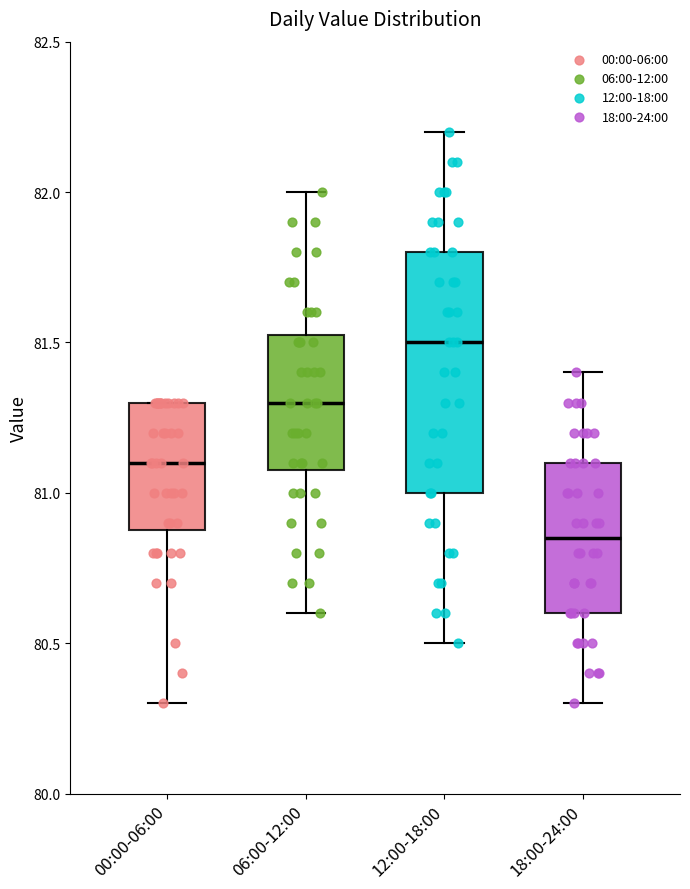

Reading left to right, read every box against the y-axis: the position of its median line, the range the box covers, and the ends of its whiskers. The values are not printed on the chart, so give them approximately, as read against the axis.

00:00-06:00: median 81.10, box 80.90 to 81.30, whiskers 80.30 to 81.30
06:00-12:00: median 81.30, box 81.10 to 81.55, whiskers 80.60 to 82.00
12:00-18:00: median 81.50, box 81.00 to 81.80, whiskers 80.50 to 82.20
18:00-24:00: median 80.85, box 80.60 to 81.10, whiskers 80.30 to 81.40